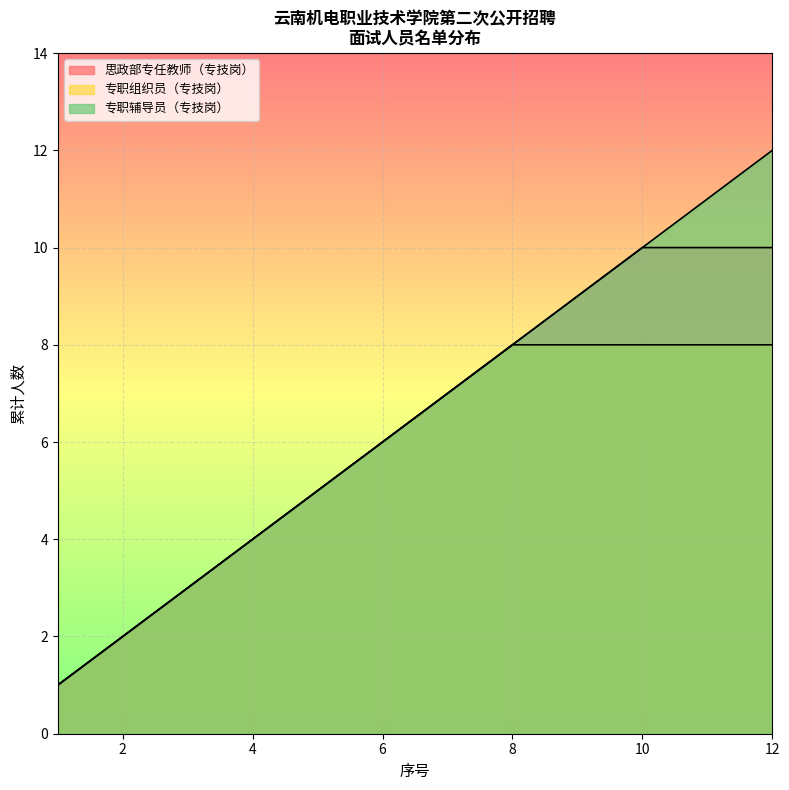

What is the difference between the maximum and minimum values in the 专职组织员（专技岗） series?

8